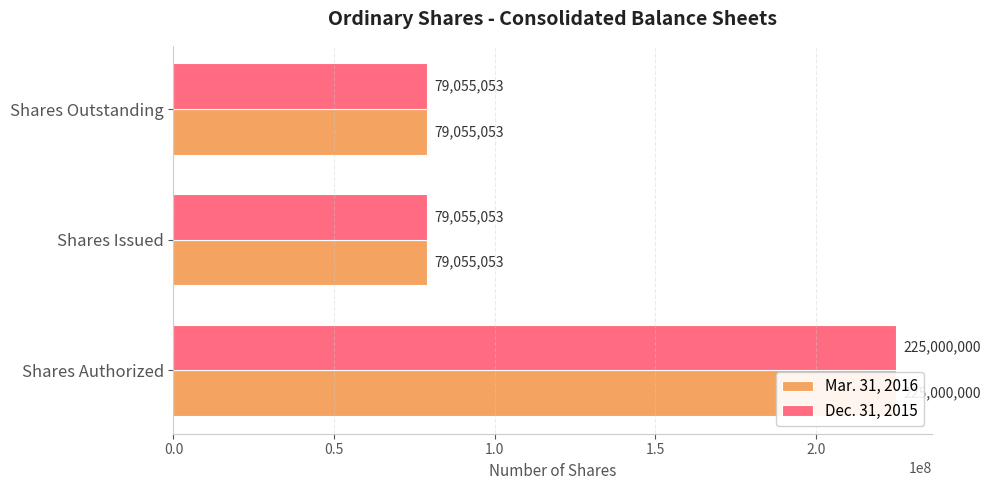

What are all the series names shown in the legend?

Mar. 31, 2016, Dec. 31, 2015